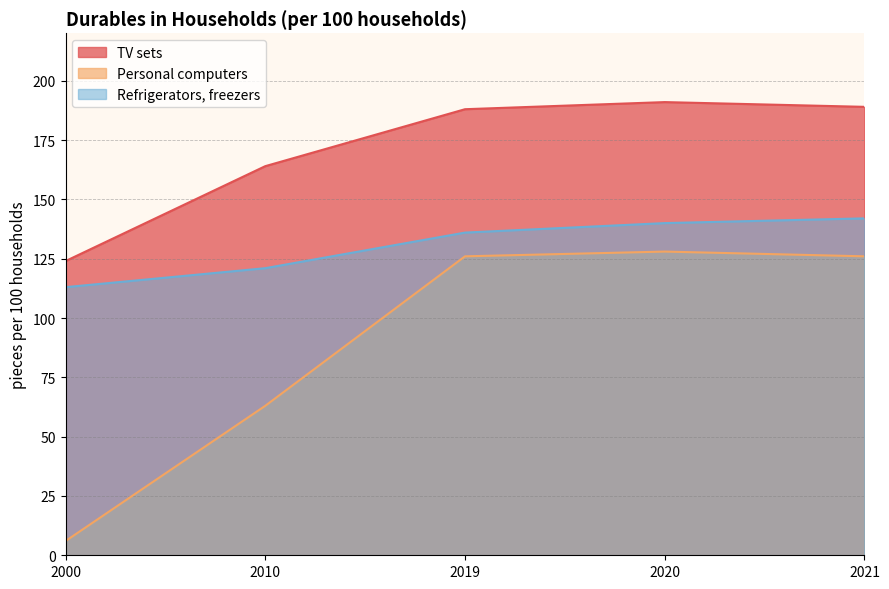

At which label is Refrigerators, freezers closest to 127?

2010